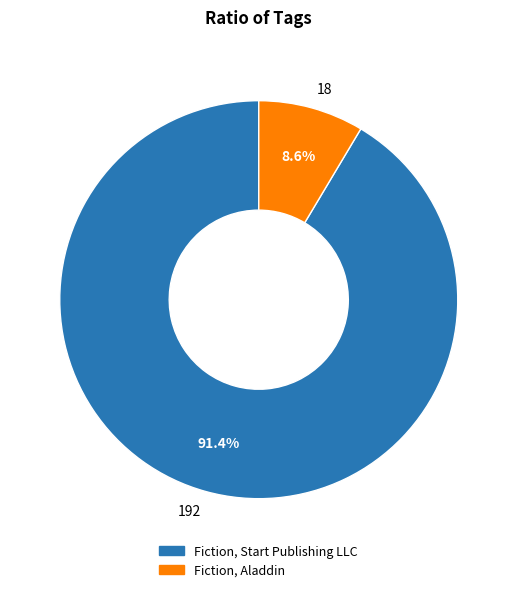

Which has a higher value, 18 or 192?

192